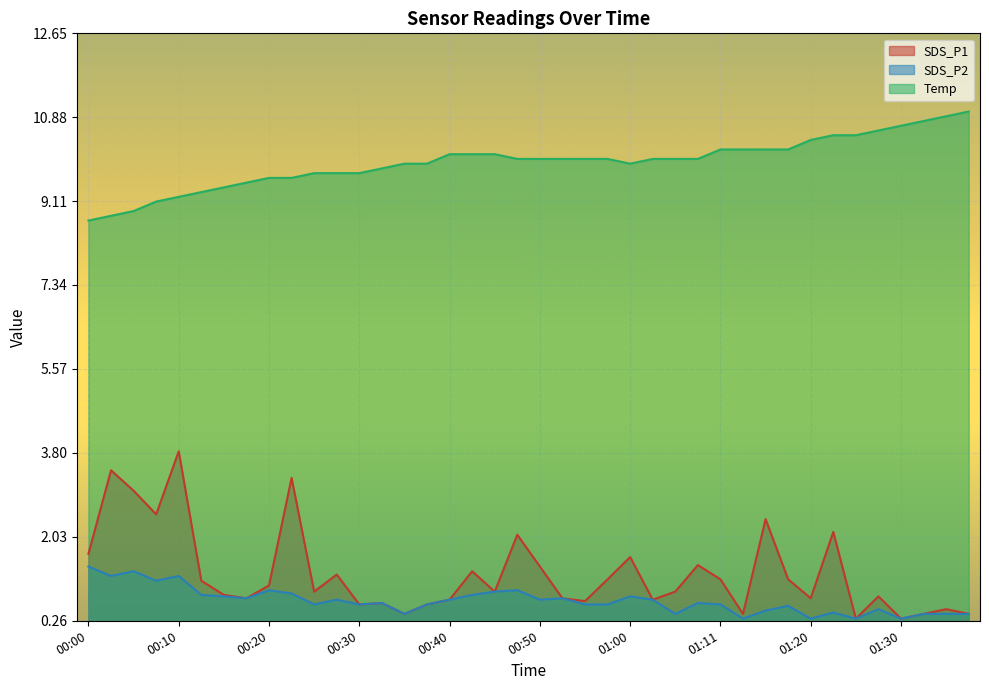

Between 00:23 and 01:05, which is larger?

00:23